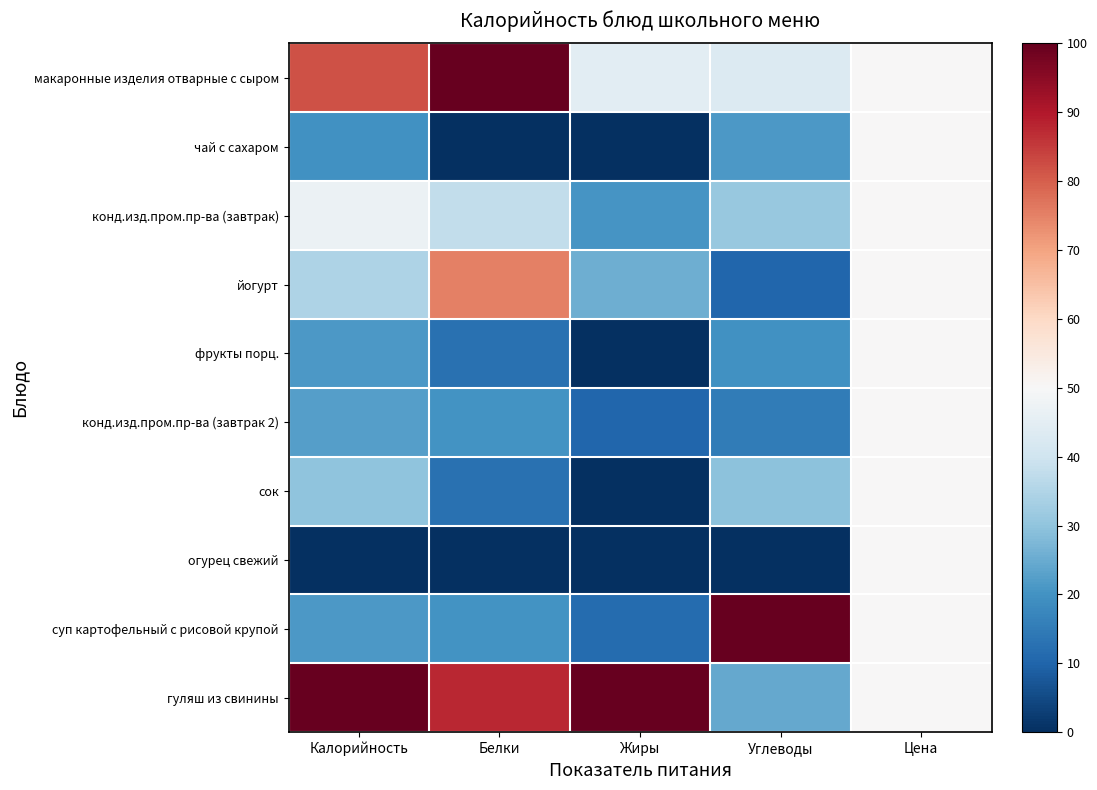

Reading left to right, transcribe all the data shown in this chart.

макаронные изделия отварные с сыром: Калорийность=81.8	Белки=100.0	Жиры=44.8	Углеводы=43.0	Цена=50.0
чай с сахаром: Калорийность=19.7	Белки=0.0	Жиры=0.0	Углеводы=21.4	Цена=50.0
конд.изд.пром.пр-ва (завтрак): Калорийность=46.9	Белки=37.5	Жиры=20.6	Углеводы=30.9	Цена=50.0
йогурт: Калорийность=34.7	Белки=75.0	Жиры=25.8	Углеводы=10.3	Цена=50.0
фрукты порц.: Калорийность=21.5	Белки=12.5	Жиры=0.0	Углеводы=19.8	Цена=50.0
конд.изд.пром.пр-ва (завтрак 2): Калорийность=22.6	Белки=20.0	Жиры=10.3	Углеводы=15.1	Цена=50.0
сок: Калорийность=29.8	Белки=12.5	Жиры=0.0	Углеводы=29.6	Цена=50.0
огурец свежий: Калорийность=0.0	Белки=0.0	Жиры=0.0	Углеводы=0.0	Цена=50.0
суп картофельный с рисовой крупой: Калорийность=21.3	Белки=20.0	Жиры=11.3	Углеводы=100.0	Цена=50.0
гуляш из свинины: Калорийность=100.0	Белки=87.5	Жиры=100.0	Углеводы=24.6	Цена=50.0